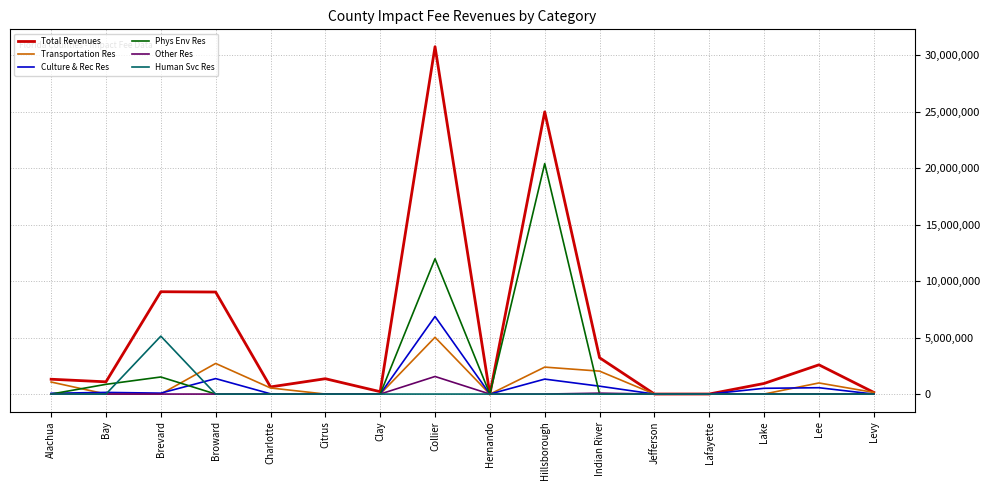

The Phys Env Res series shows 0 at Levy. True or false?

True